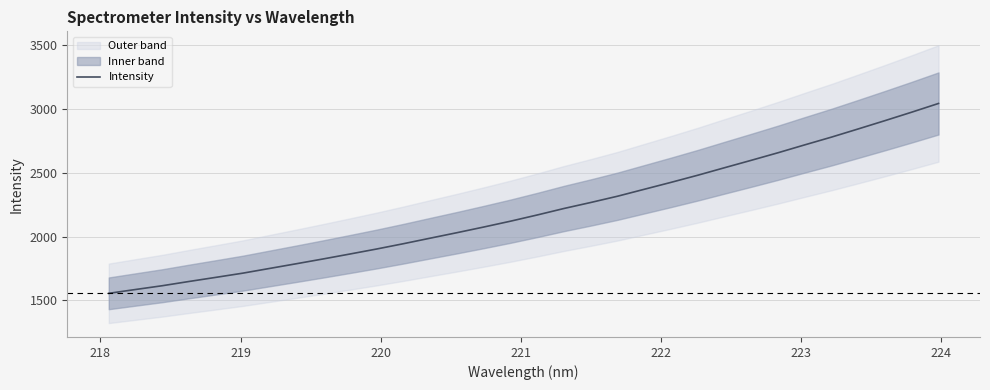

What is the minimum value for Intensity?

1554.7